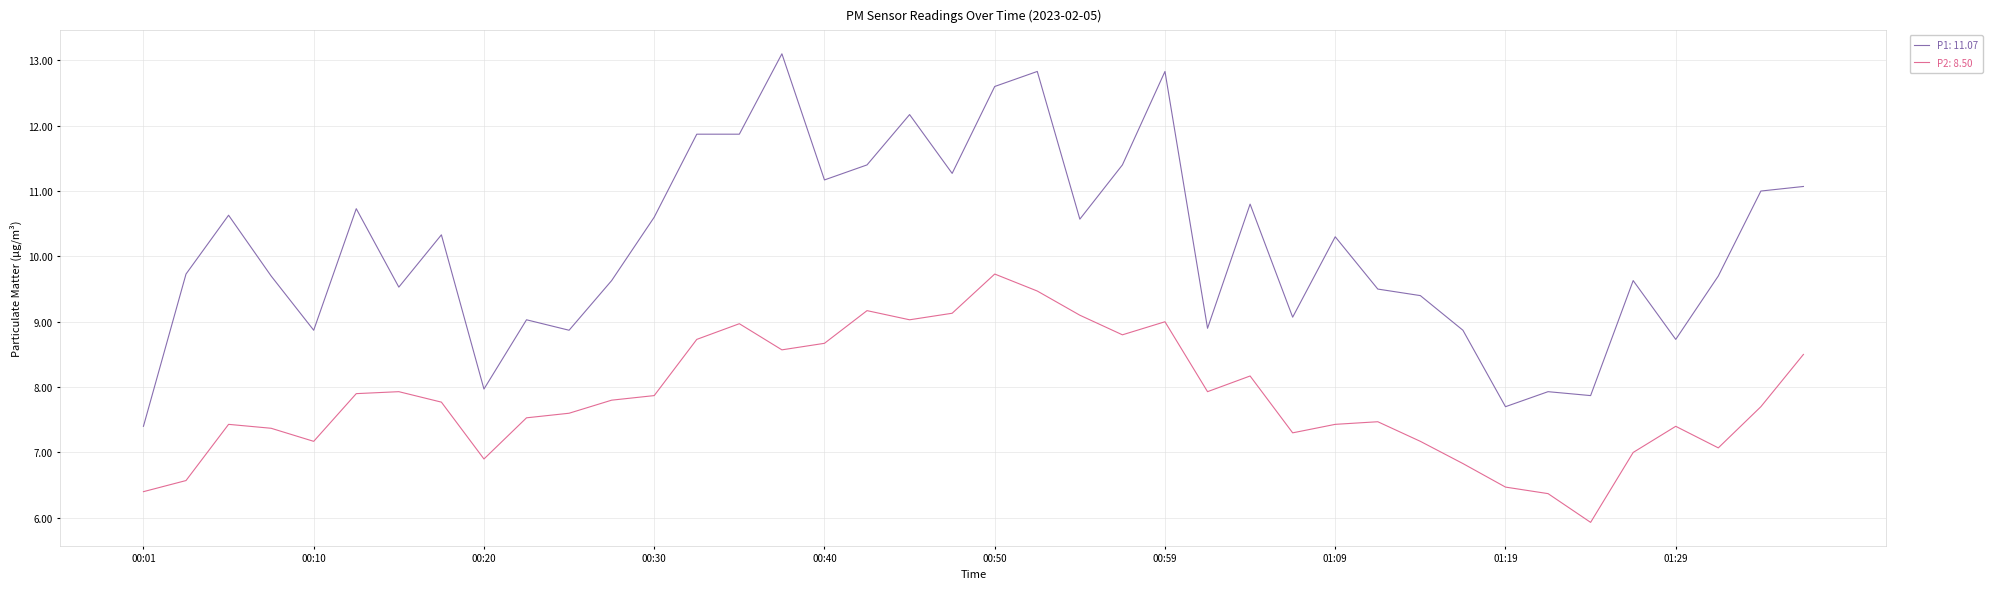

What is the maximum value shown in the chart?

13.1